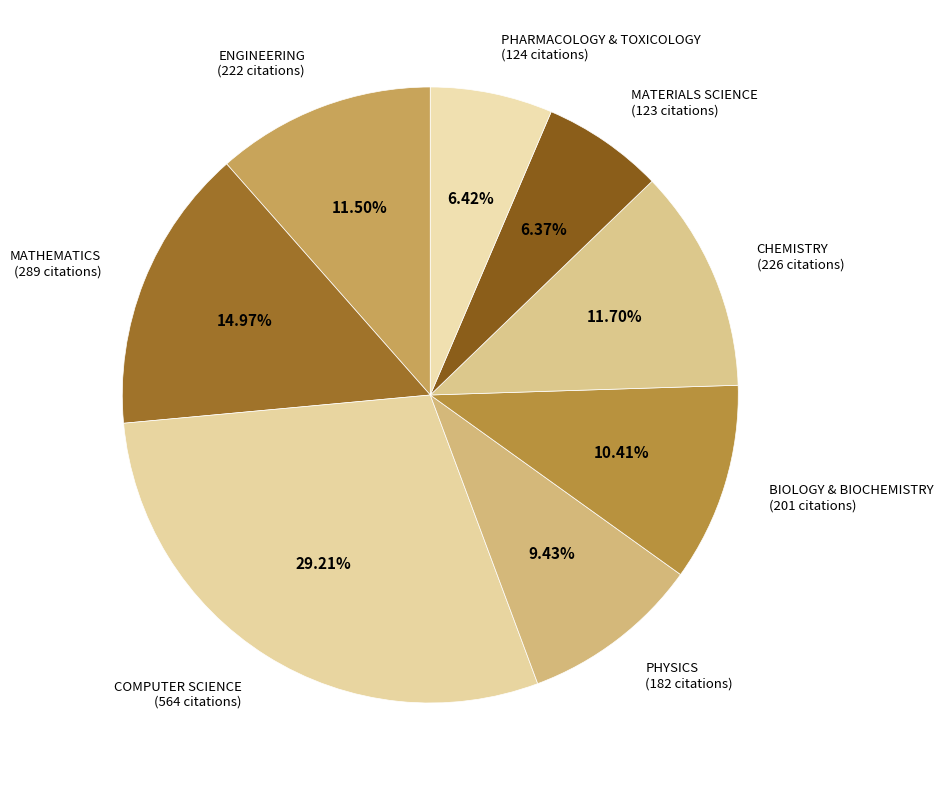

Combined, do ENGINEERING and PHYSICS account for over 50%?

No